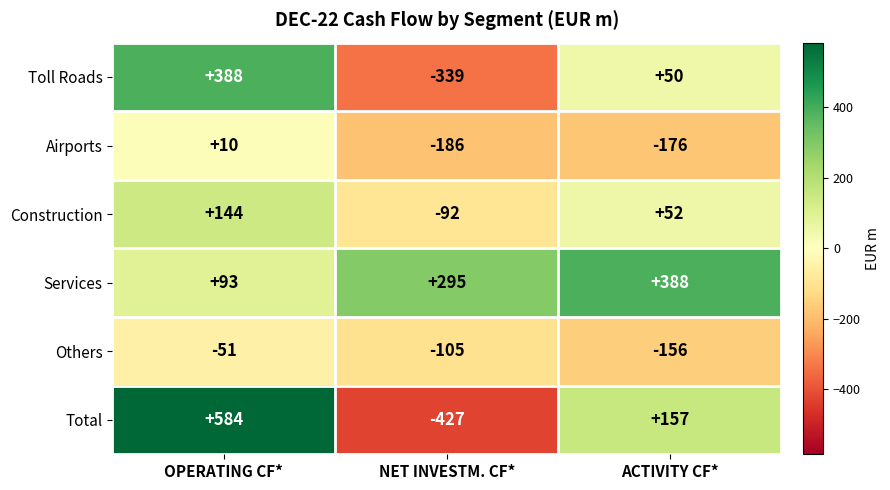

Which series has the largest total across all categories?

Services